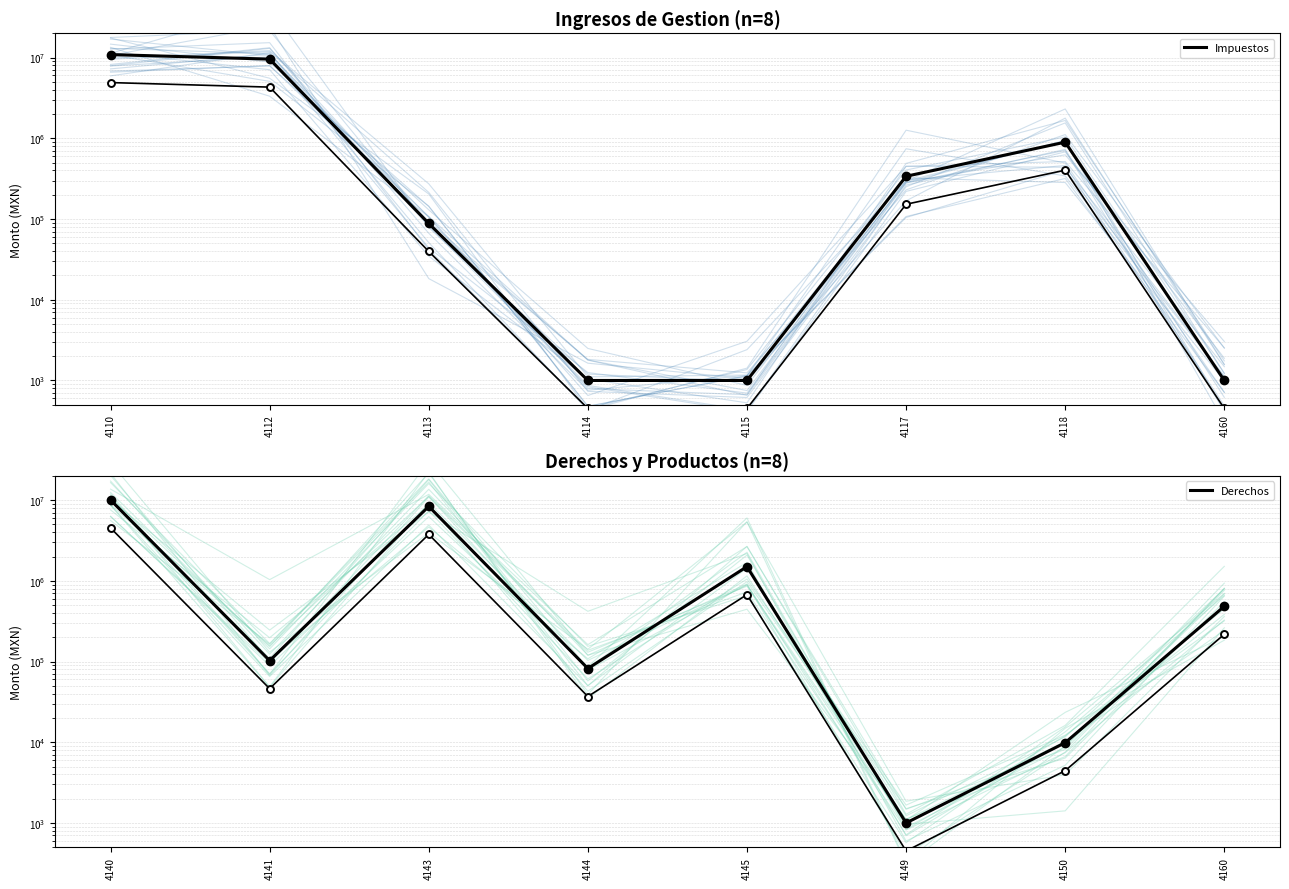

What is the lowest value of the Impuestos series?

1000.0